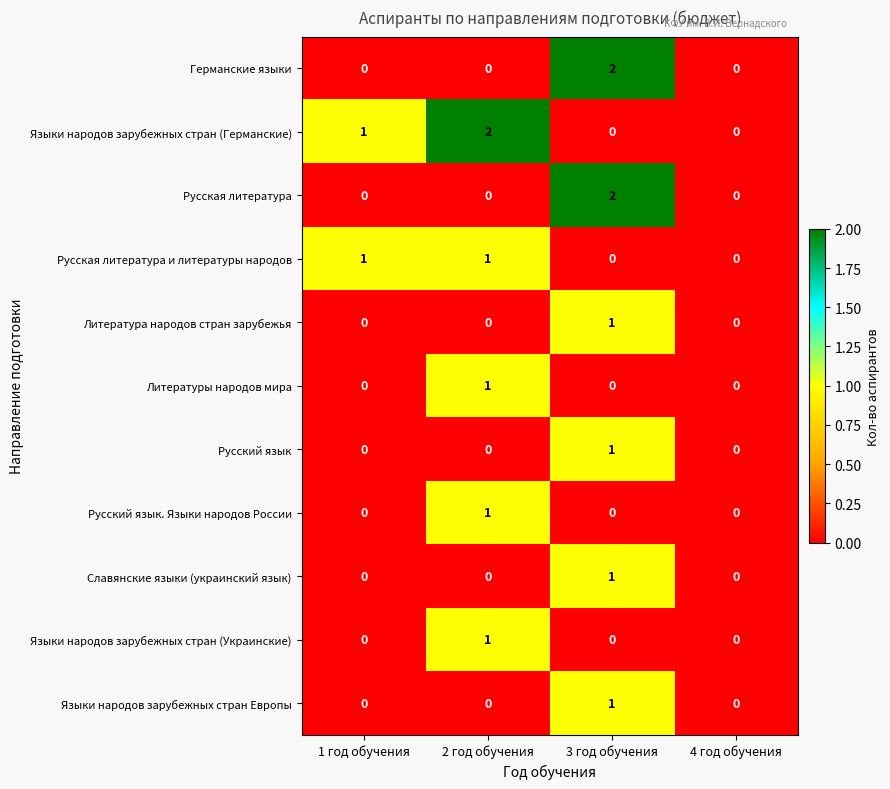

What is the total value across all series at 2 год обучения?

6